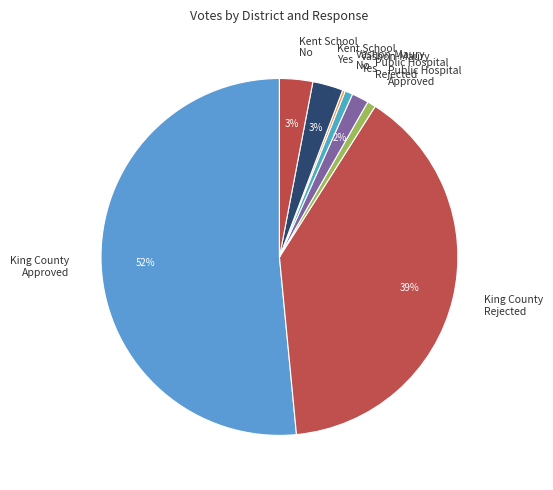

Approximately how many times larger is the value at Public Hospital Rejected compared to Public Hospital Approved?

2.0